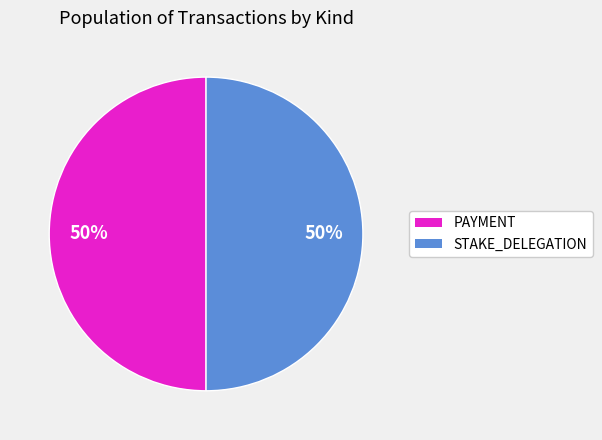

Do STAKE_DELEGATION and PAYMENT together represent more than half of the pie?

Yes